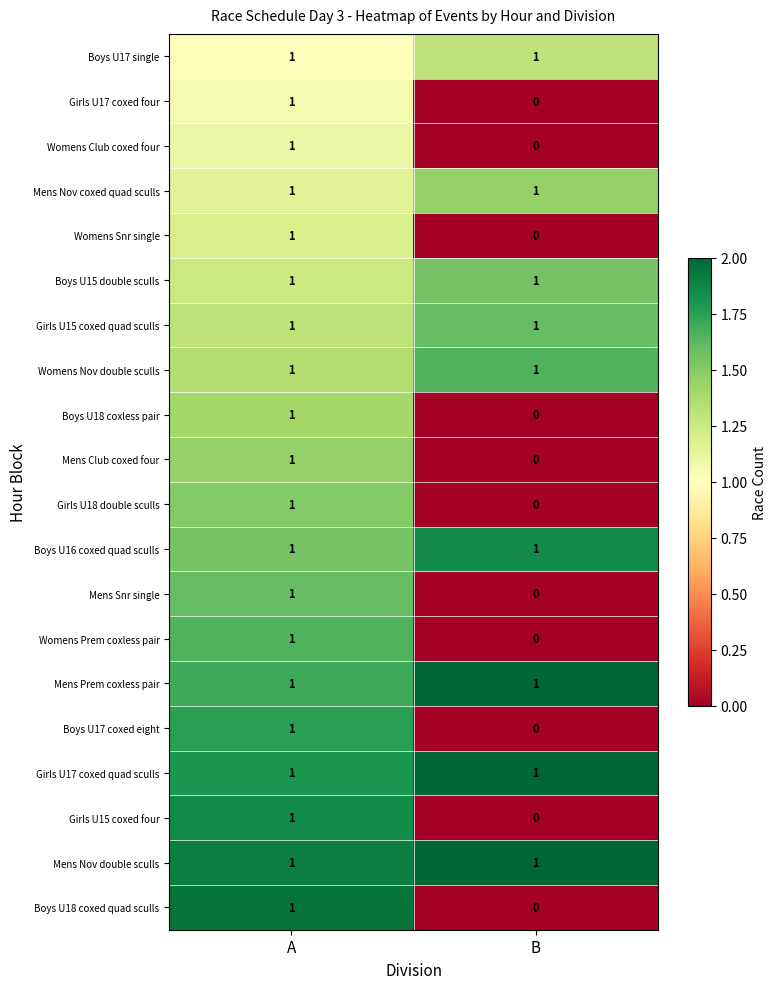

What is the total value across all series at A?

20